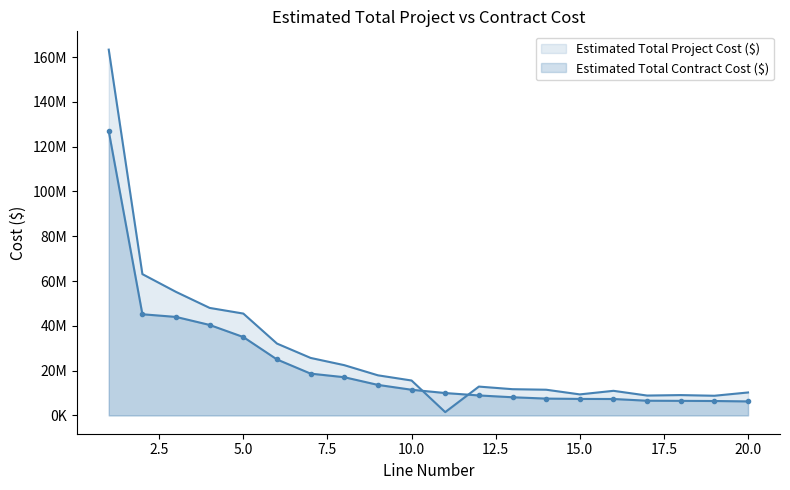

At 4, list the series in order from largest to smallest.

Estimated Total Project Cost ($), Estimated Total Contract Cost ($)